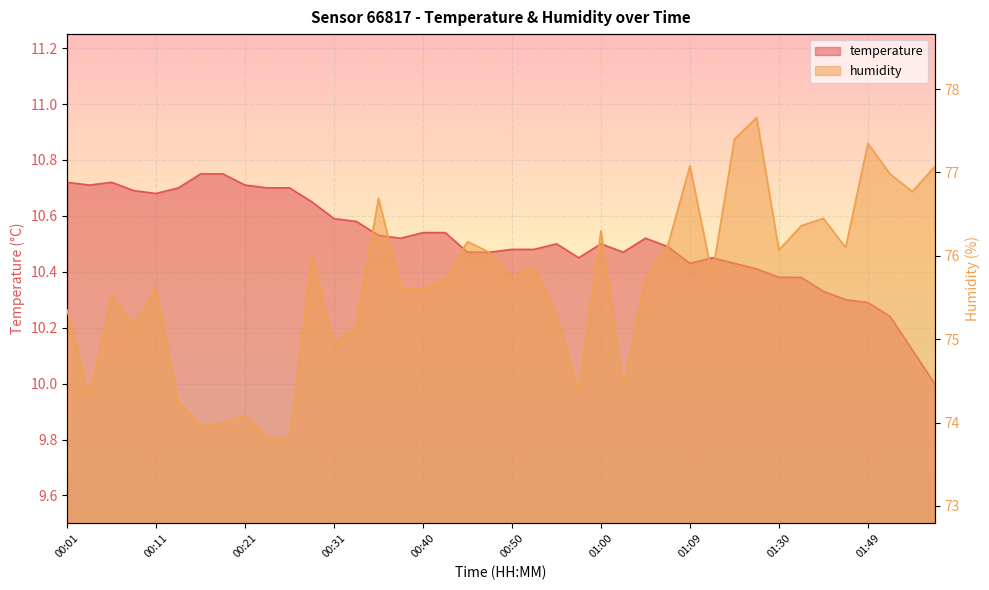

What is the label of the 1st point from the right?

01:59